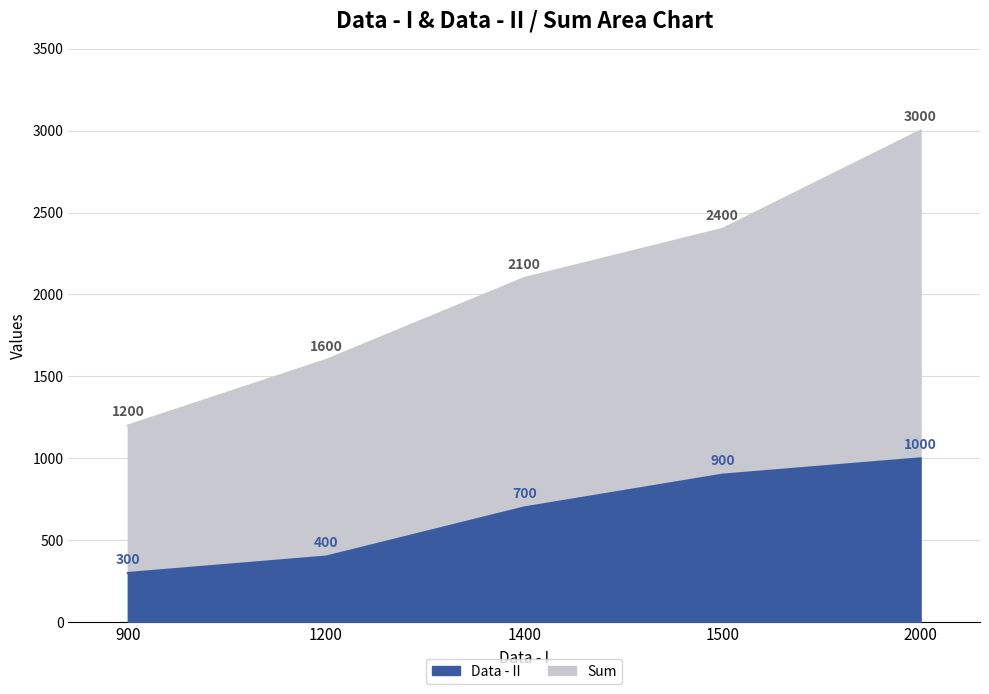

How many data points does each series have?

5